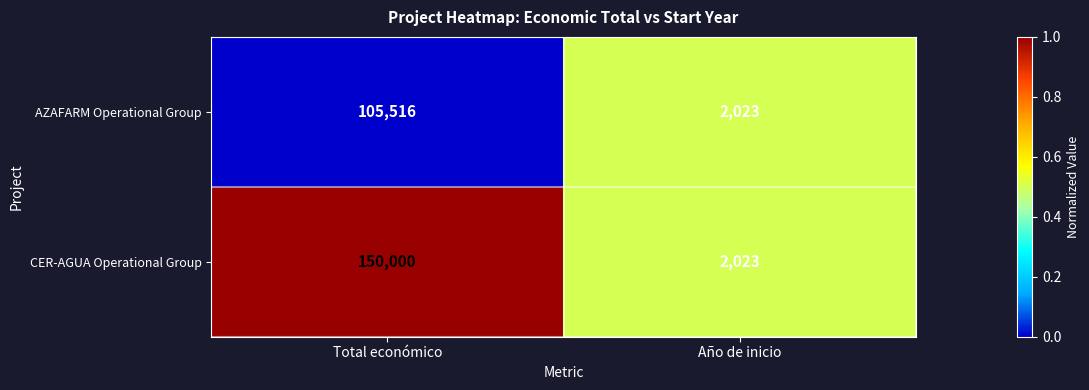

At which label is AZAFARM Operational Group closest to 53769?

Año de inicio